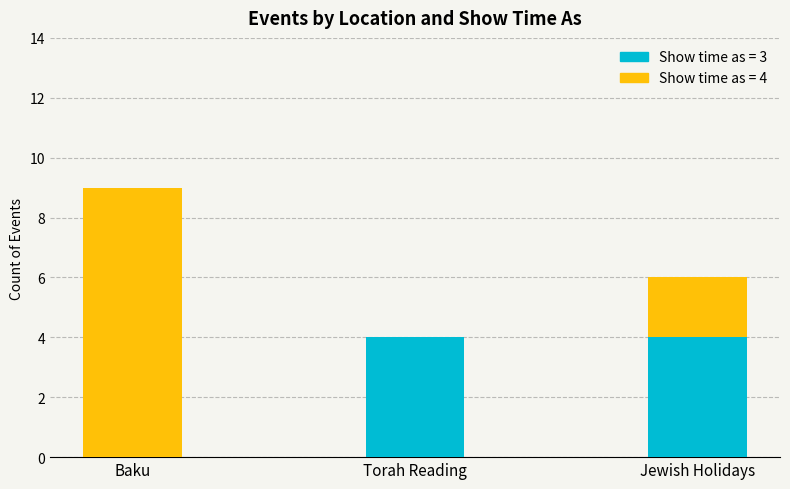

What is the total value across all series at Torah Reading?

4